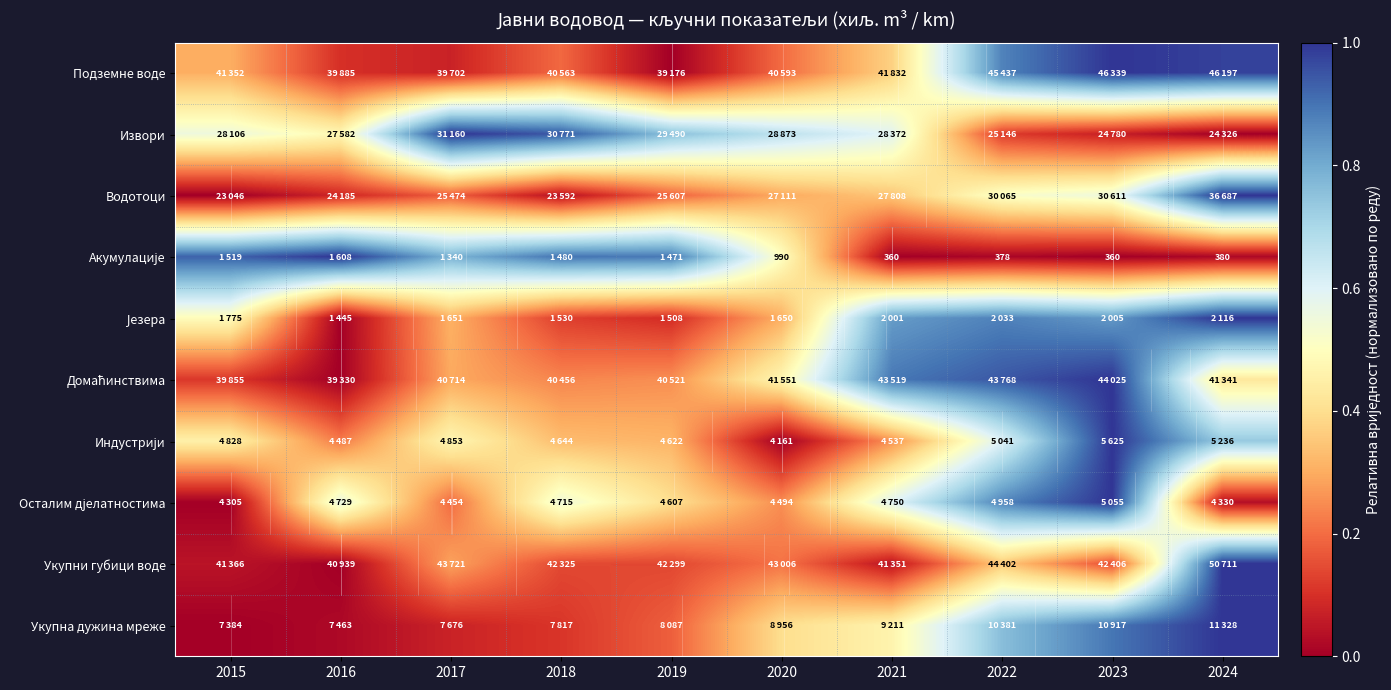

Rank the categories by Акумулације value from lowest to highest.

2021, 2023, 2022, 2024, 2020, 2017, 2019, 2018, 2015, 2016